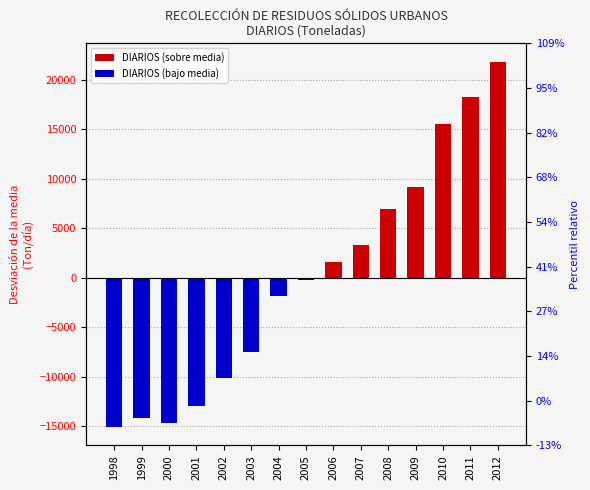

What is the value of the 12th bar from the left?

9193.5